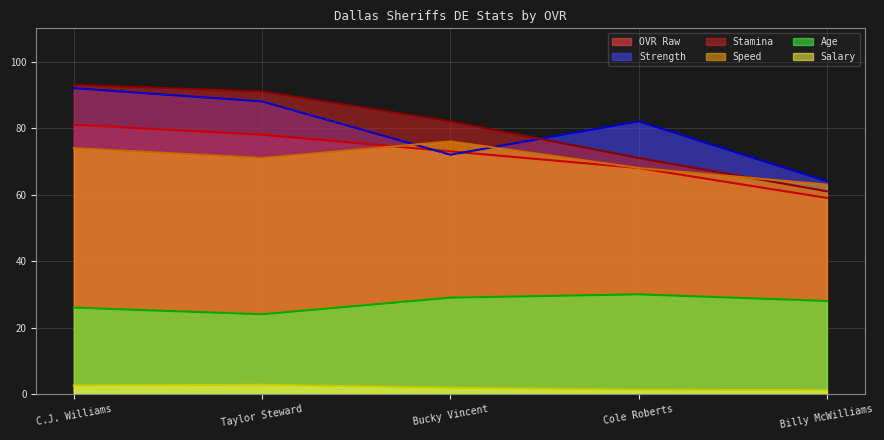

How many lines are shown in the chart?

6